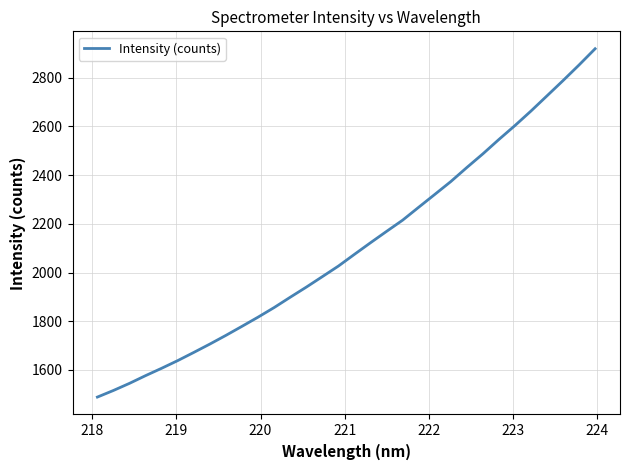

What is the greatest value displayed?

2918.9